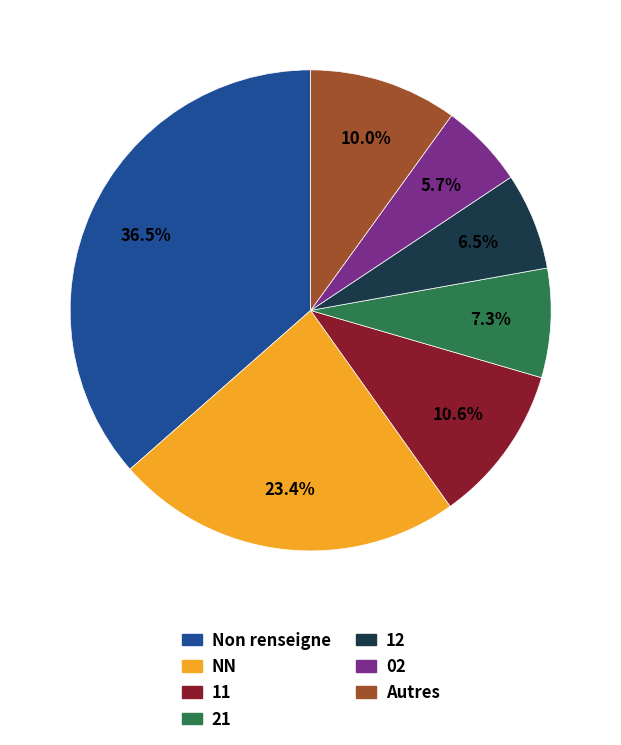

What portion of the pie excludes 11?

89.4%